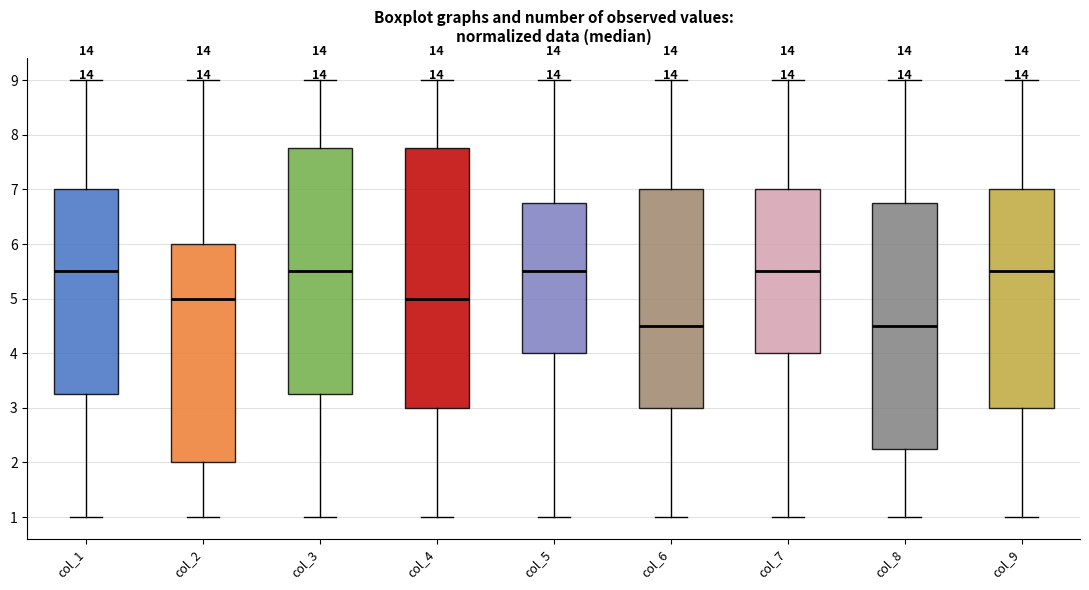

Reading left to right, read every box against the y-axis: the position of its median line, the range the box covers, and the ends of its whiskers. The values are not printed on the chart, so give them approximately, as read against the axis.

col_1: median 5.5, box 3.3 to 7.0, whiskers 1.0 to 9.0
col_2: median 5.0, box 2.0 to 6.0, whiskers 1.0 to 9.0
col_3: median 5.5, box 3.3 to 7.8, whiskers 1.0 to 9.0
col_4: median 5.0, box 3.0 to 7.8, whiskers 1.0 to 9.0
col_5: median 5.5, box 4.0 to 6.8, whiskers 1.0 to 9.0
col_6: median 4.5, box 3.0 to 7.0, whiskers 1.0 to 9.0
col_7: median 5.5, box 4.0 to 7.0, whiskers 1.0 to 9.0
col_8: median 4.5, box 2.3 to 6.8, whiskers 1.0 to 9.0
col_9: median 5.5, box 3.0 to 7.0, whiskers 1.0 to 9.0